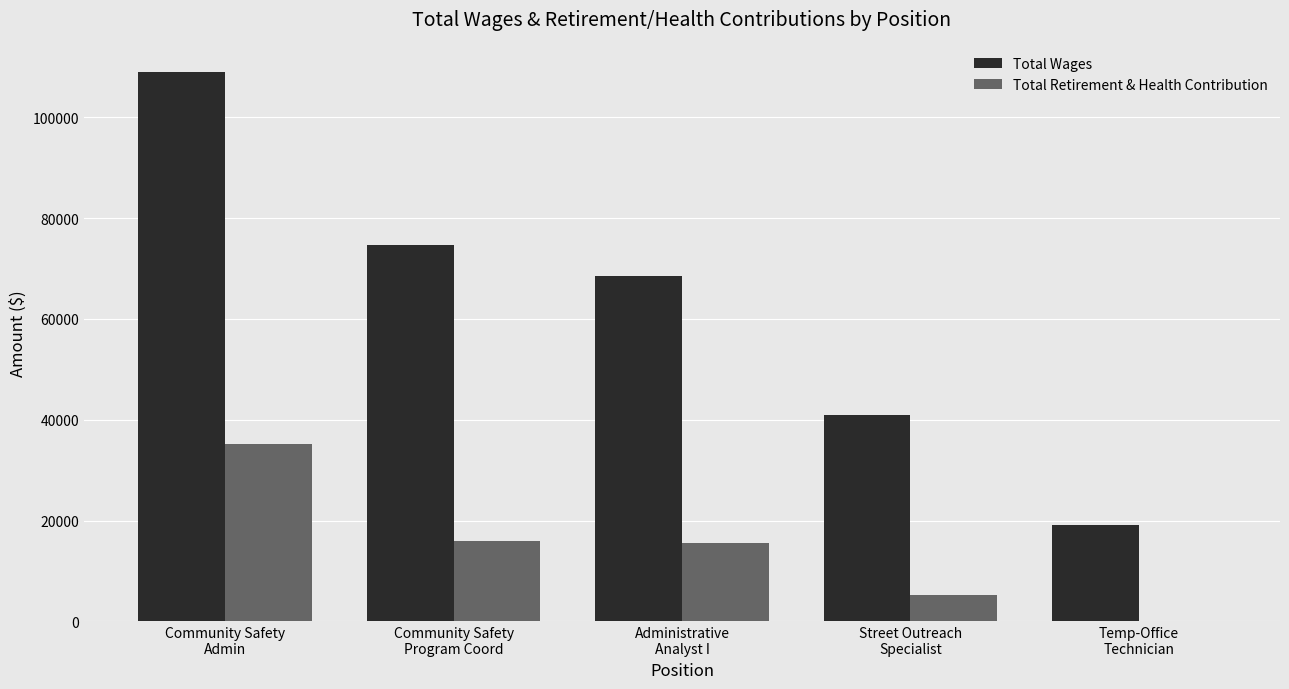

What is the maximum value shown in the chart?

109014